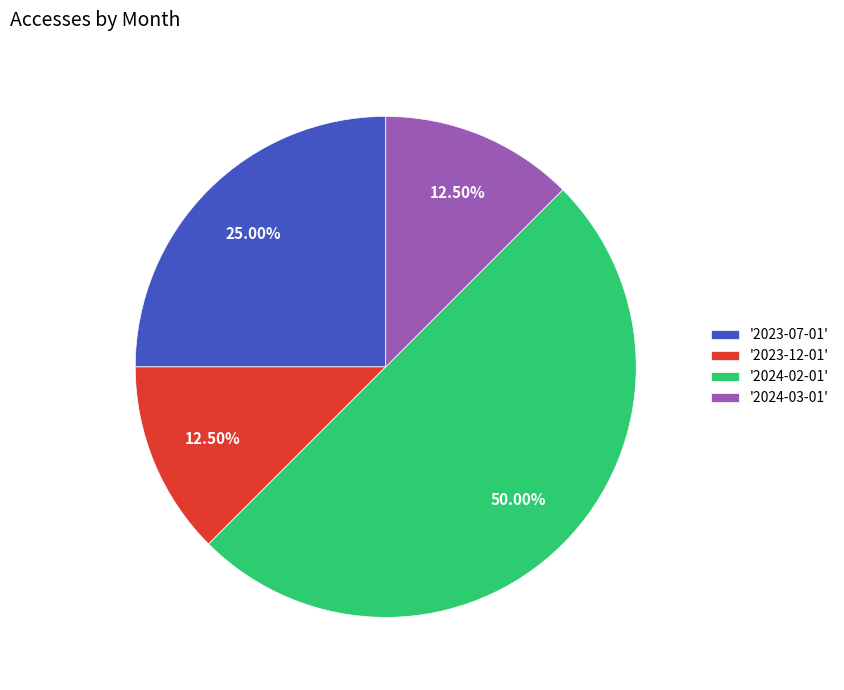

Does '2024-03-01' account for over 50% of the chart?

No